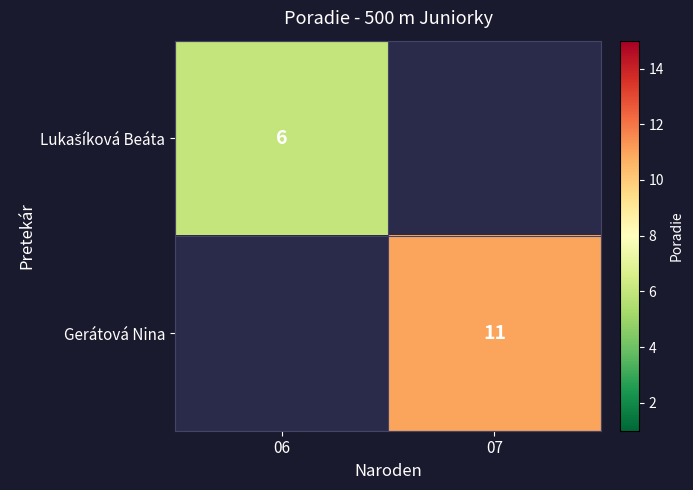

Is it true that Gerátová Nina equals 11 at 07?

True